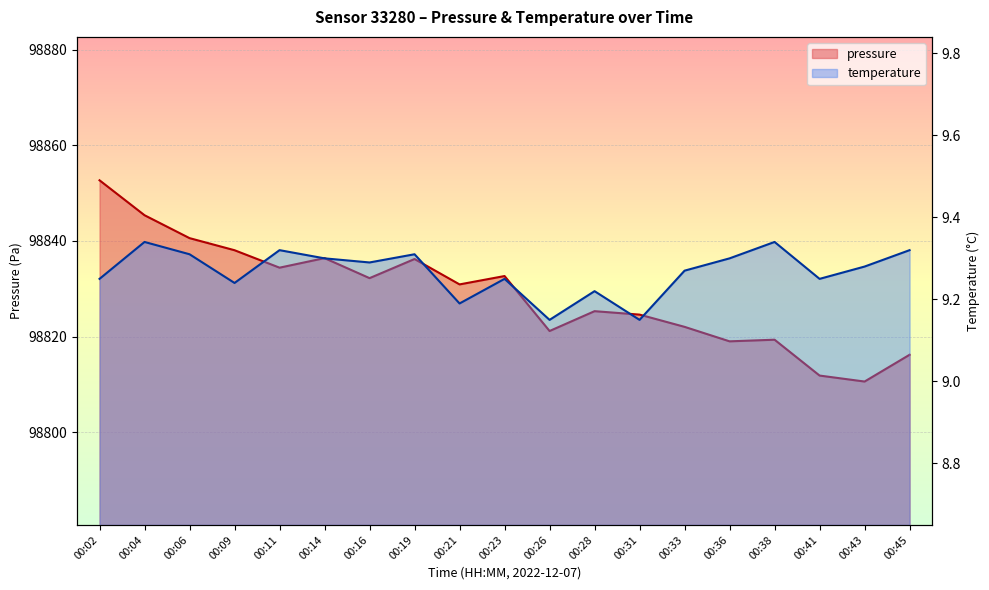

What is the sum of all pressure values?

1877749.6